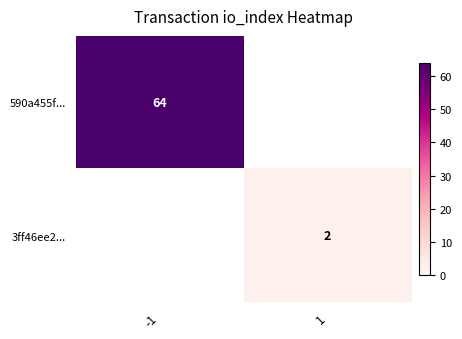

Which series has the widest spread of values?

590a455f...